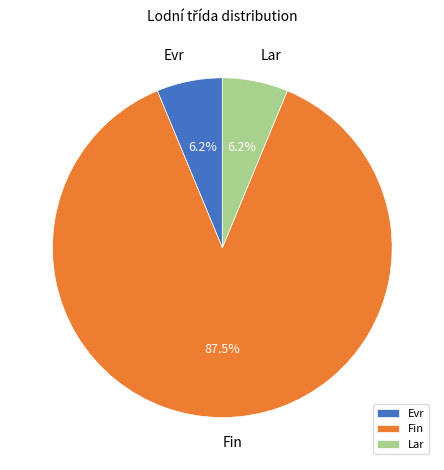

To the nearest percent, what is the difference between the Lar and Fin slice percentages?

81%